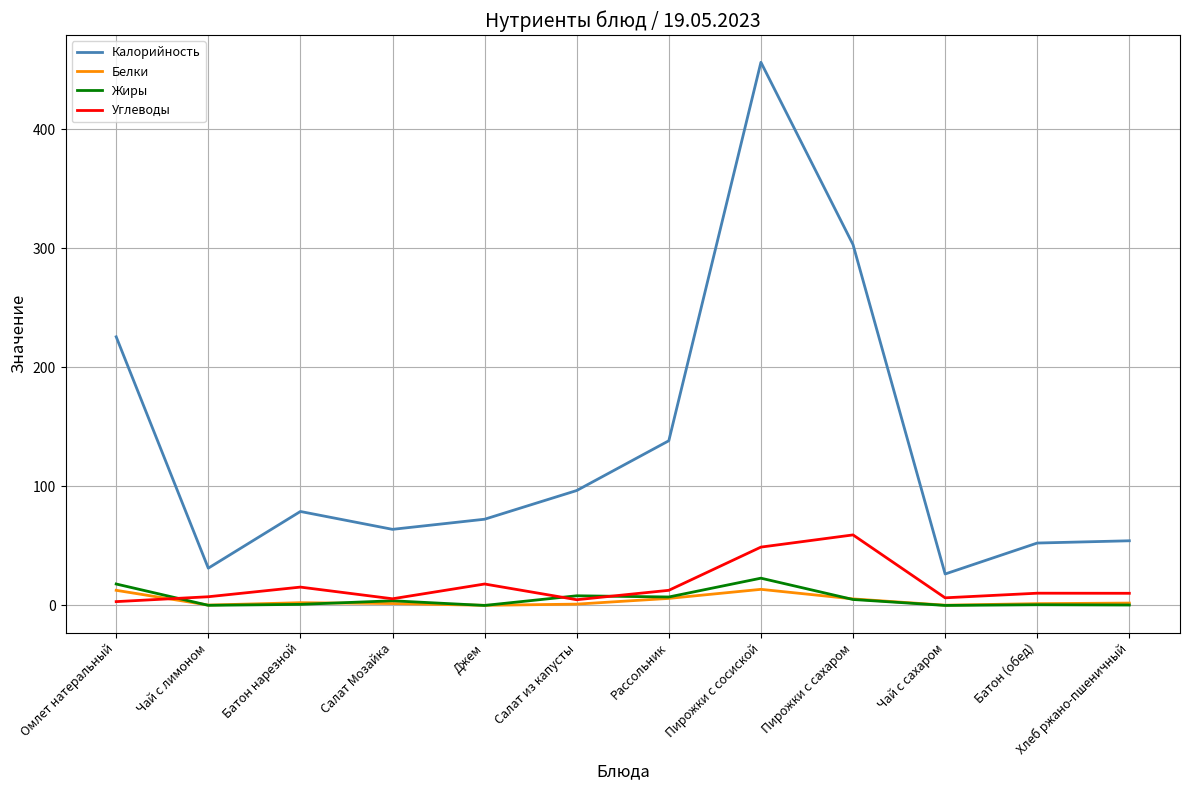

At which category is the sum across all series the highest?

Пирожки с сосиской